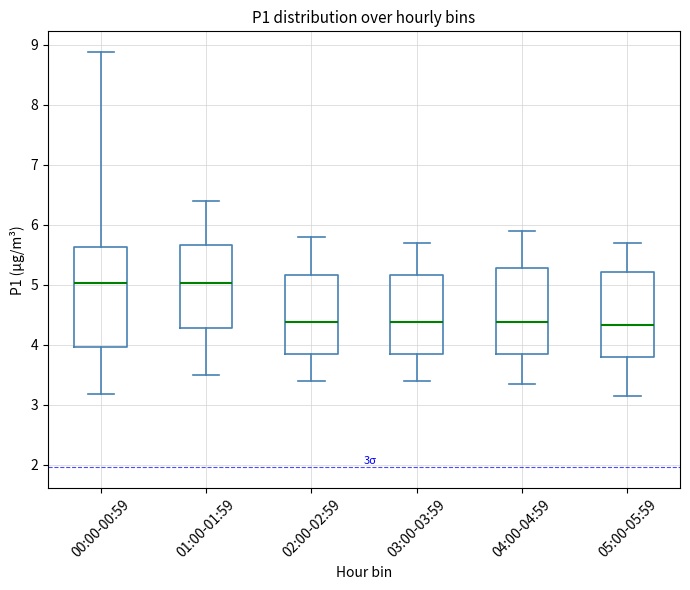

Which box is the tallest, from its lower edge to its upper edge?

00:00-00:59